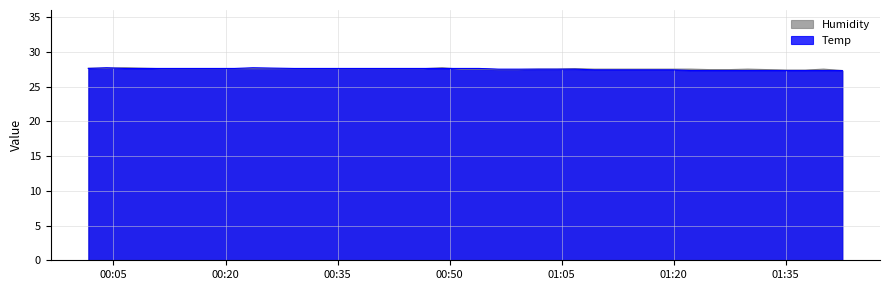

What is the minimum value for Humidity?

27.3